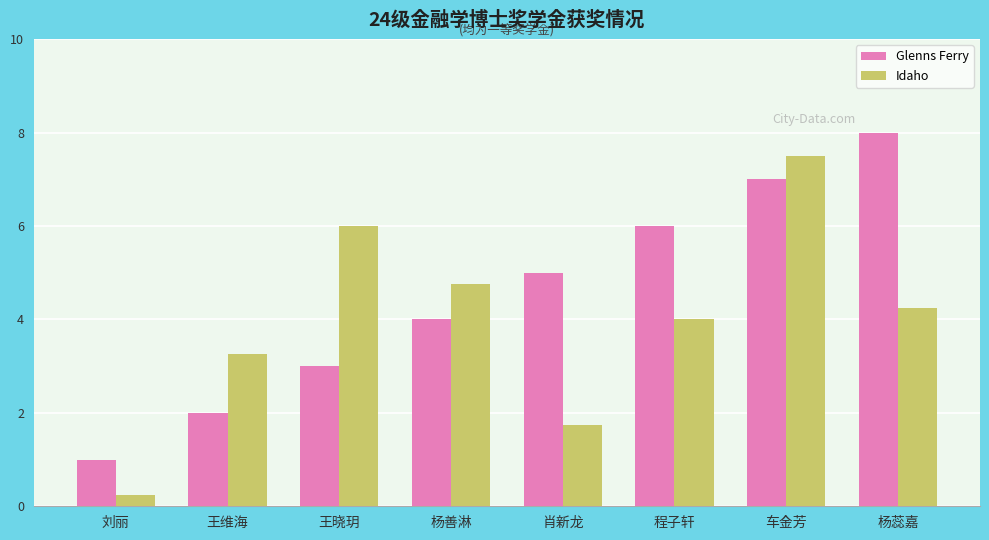

Which series has the widest spread of values?

Idaho